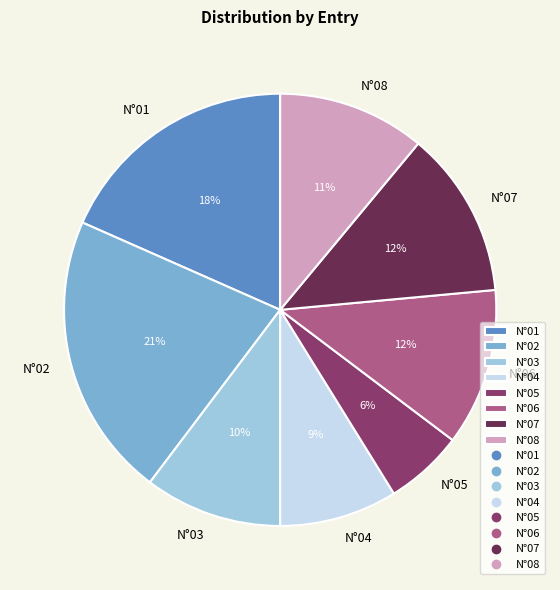

Is there a majority slice in this chart?

No